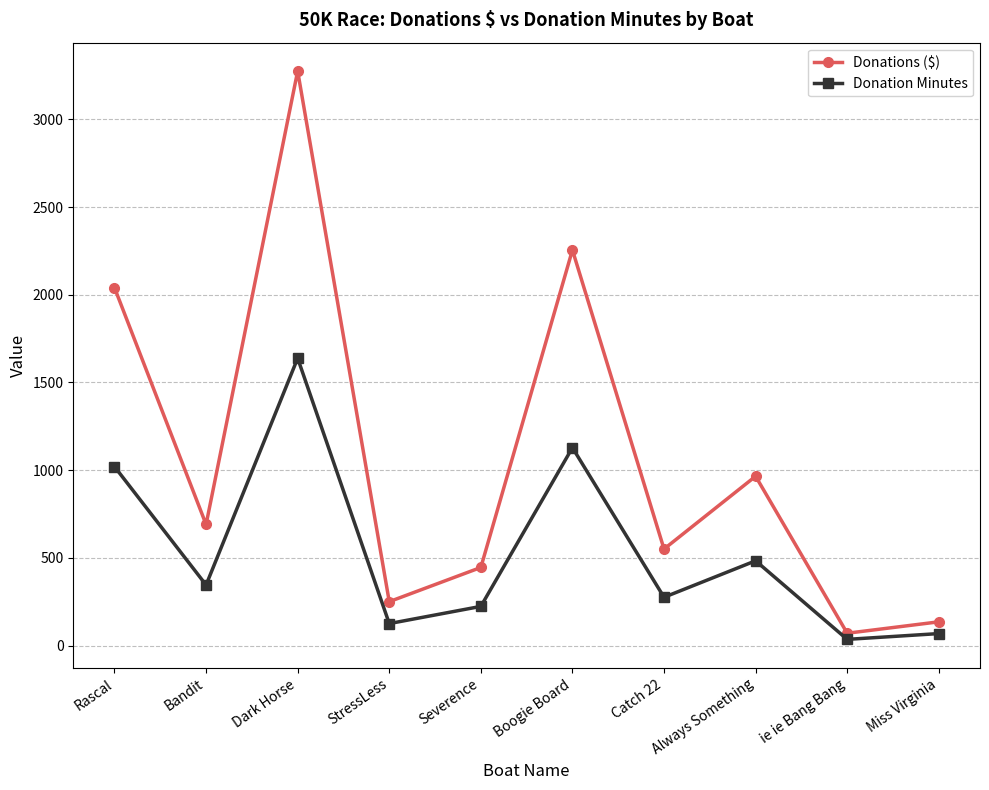

The Donations ($) series shows 2040 at Rascal. True or false?

True